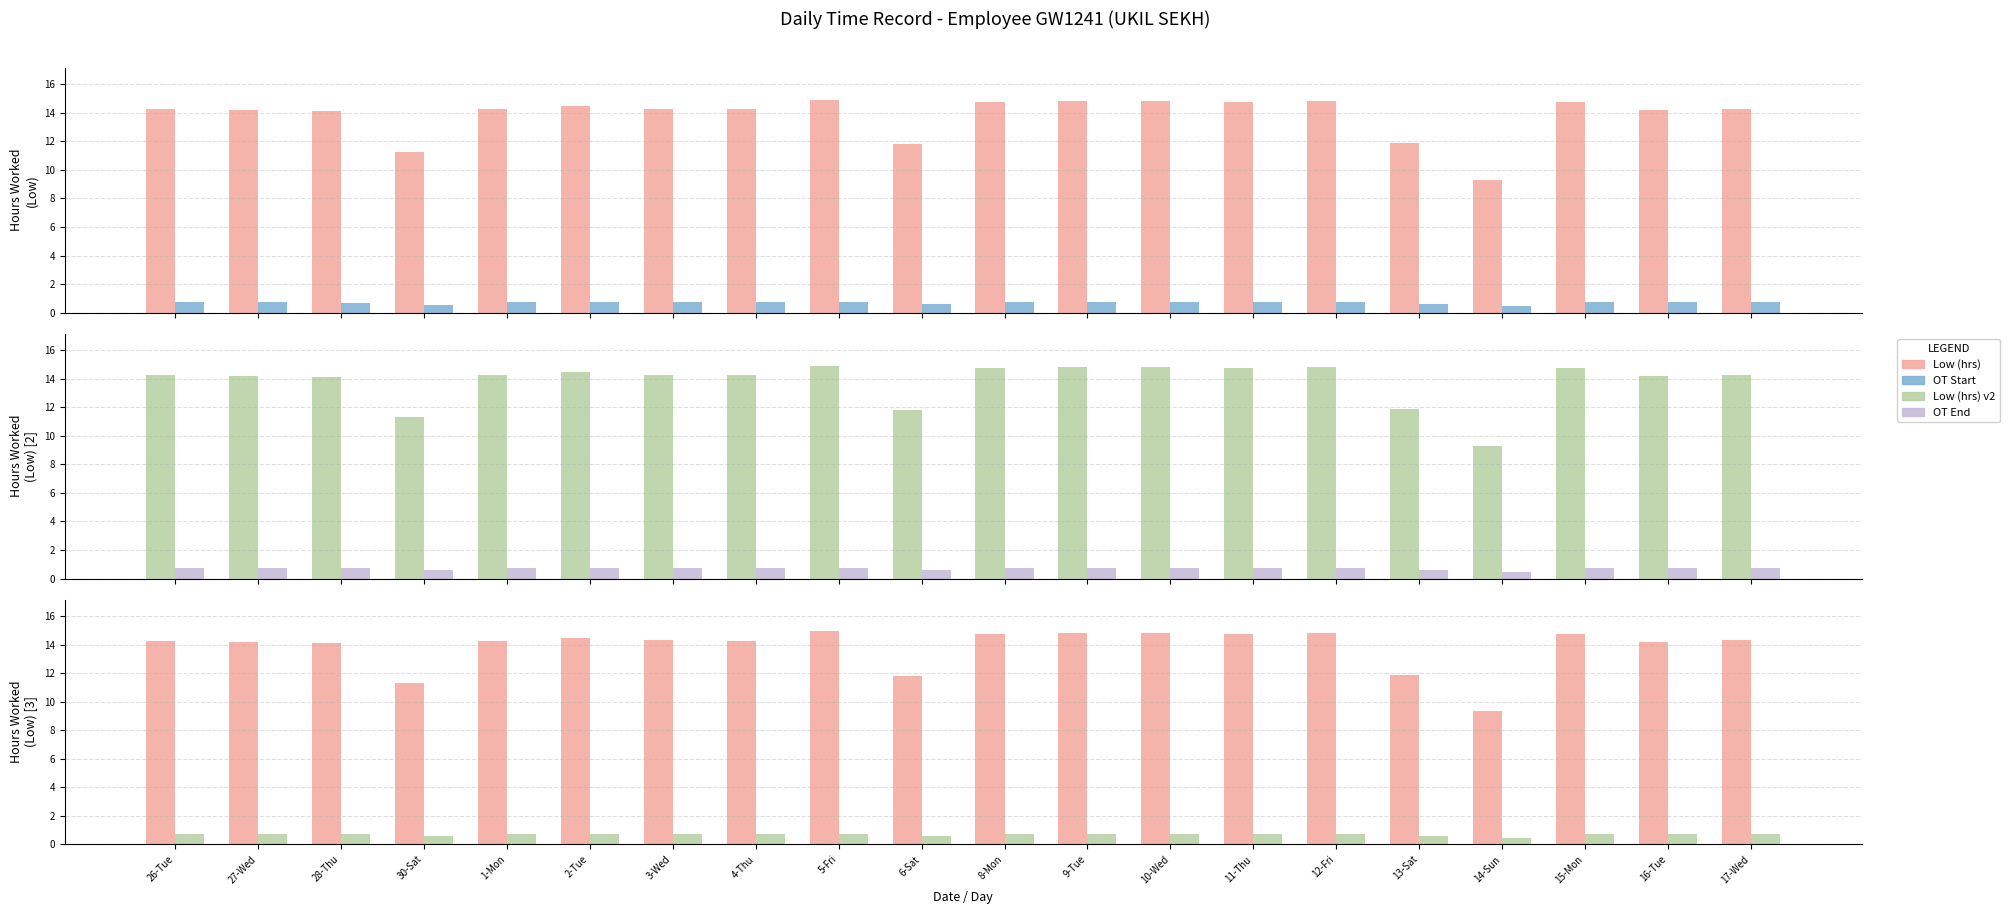

True or false: OT has a value of 1.0 at 28-Thu.

False